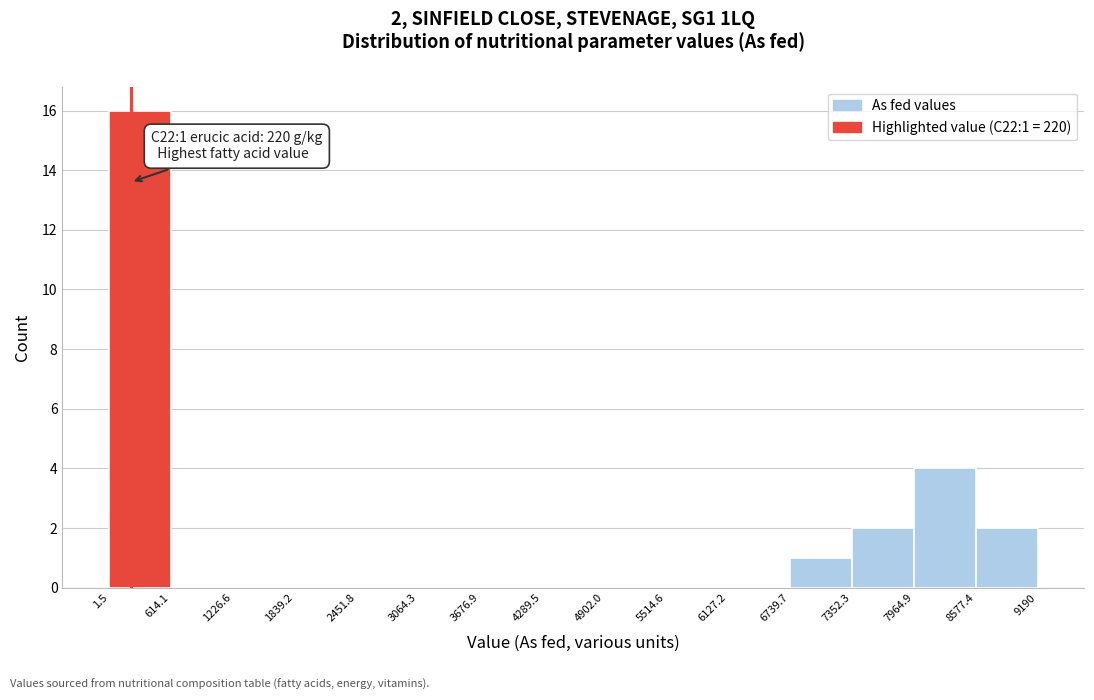

Over which range of the x-axis is the bar tallest?

1.5 to 614.1